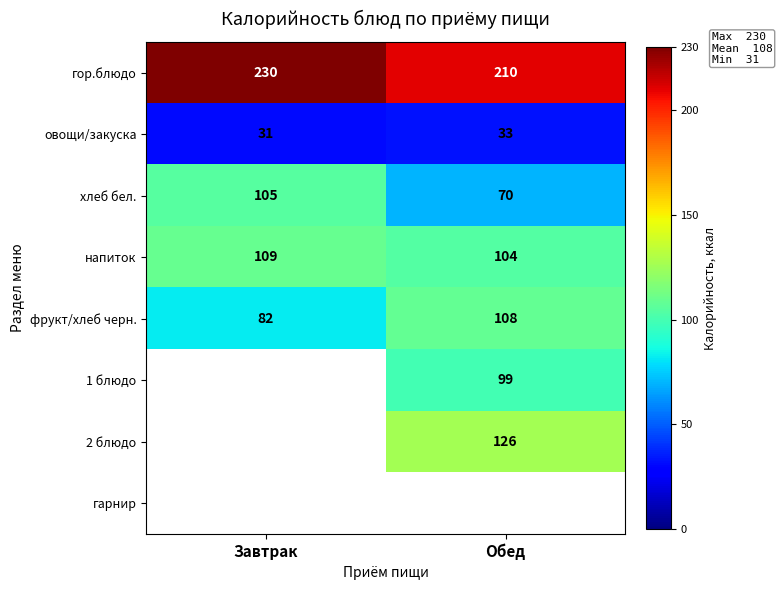

At how many categories does at least one series exceed 83?

2